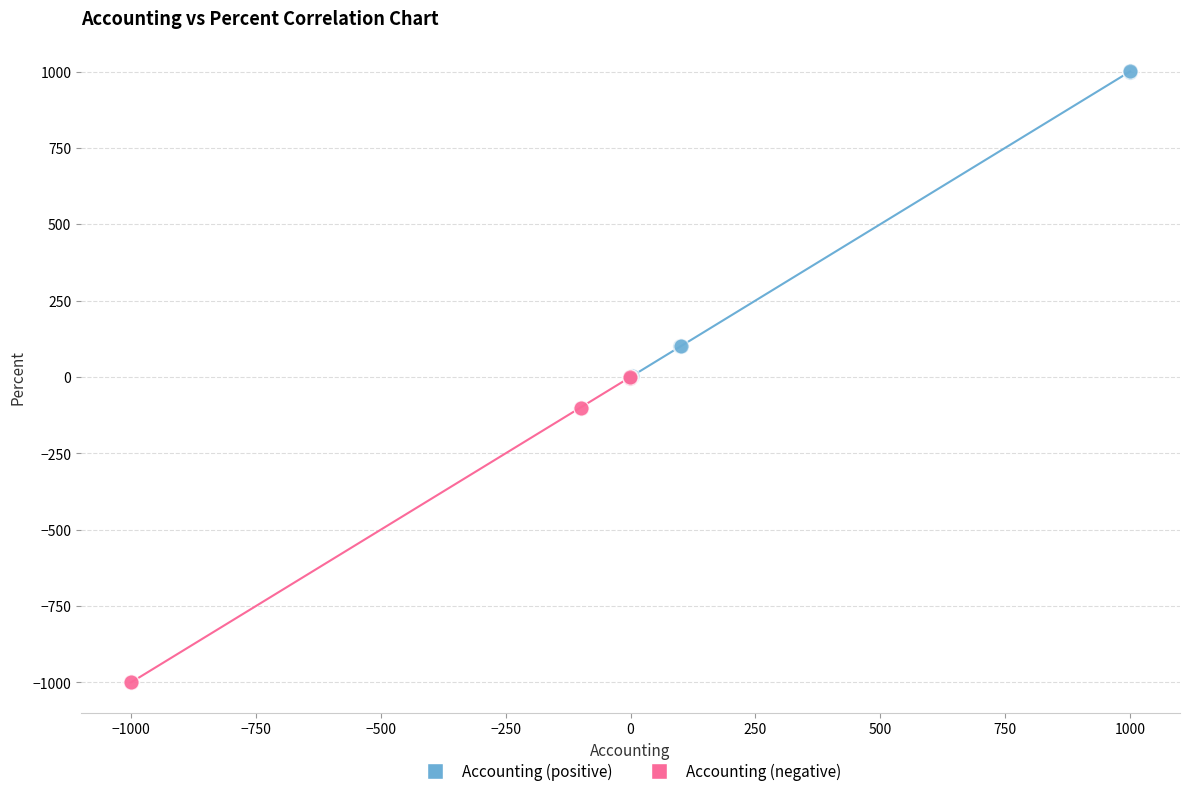

Which series reaches the minimum Y coordinate?

Accounting (negative)